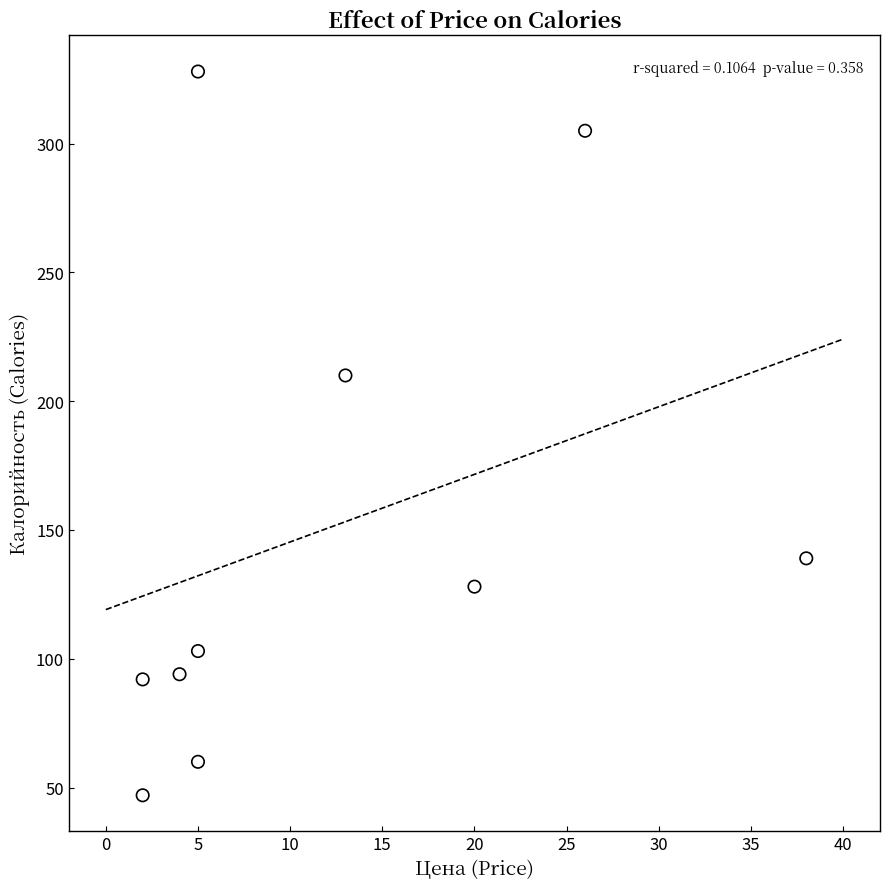

What Y value in the scatter plot is closest to 187?

210